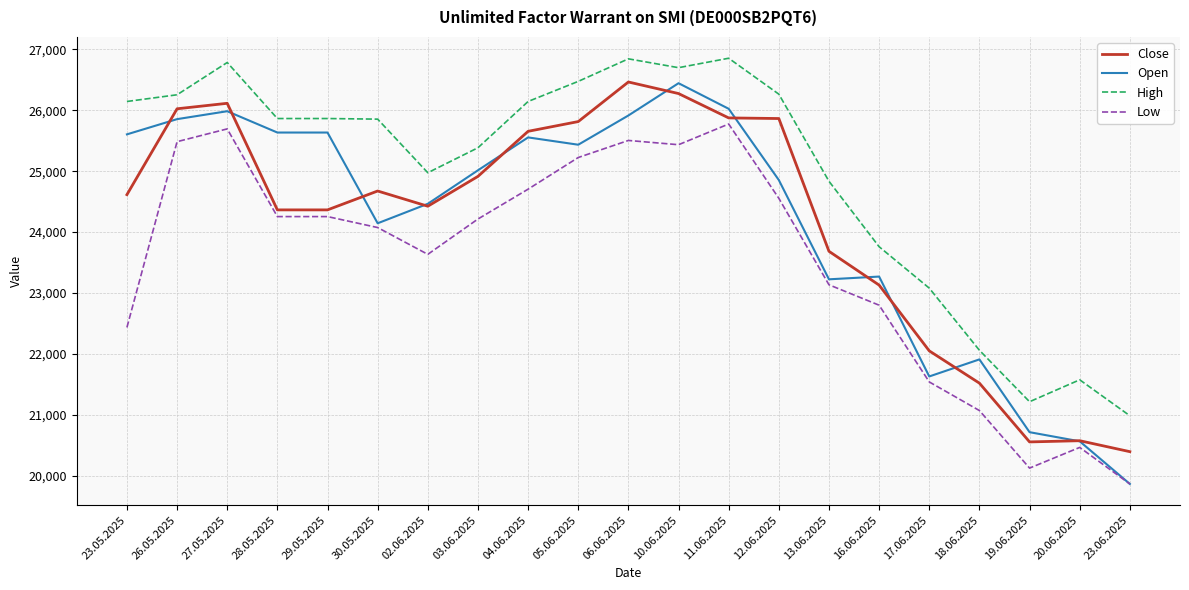

Is it true that Low equals 12596 at 23.06.2025?

False